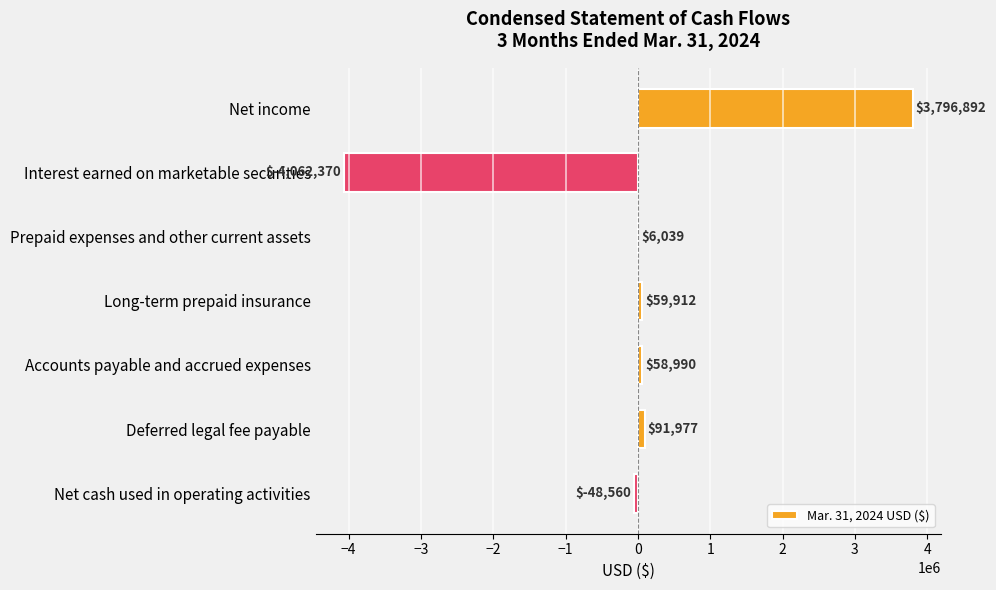

Are the bars grouped side by side (vs. stacked)?

No